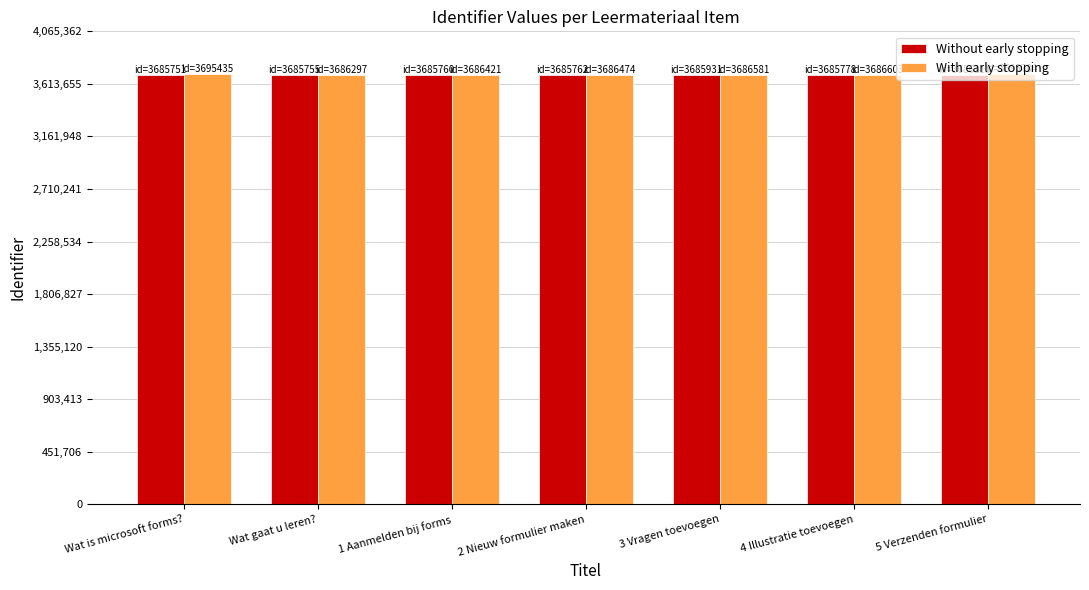

What is the spread (max minus min) of values at 4 Illustratie toevoegen?

825